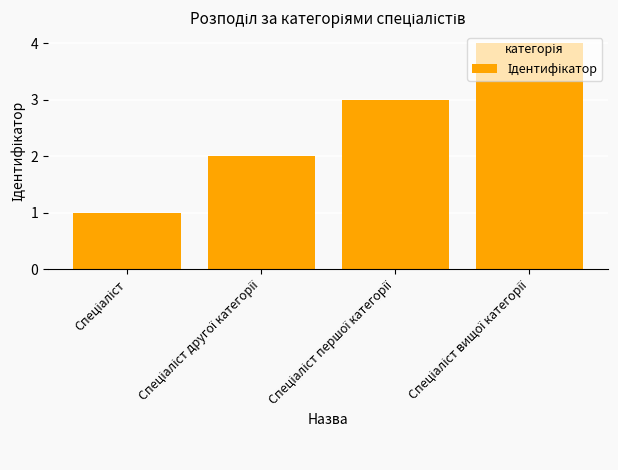

What is the maximum value shown in the chart?

4